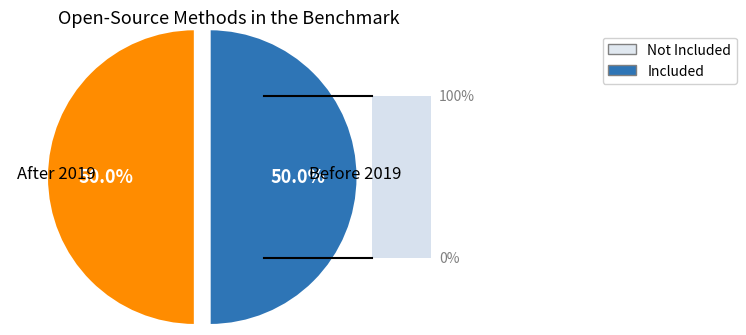

Does any single category account for the majority?

Yes